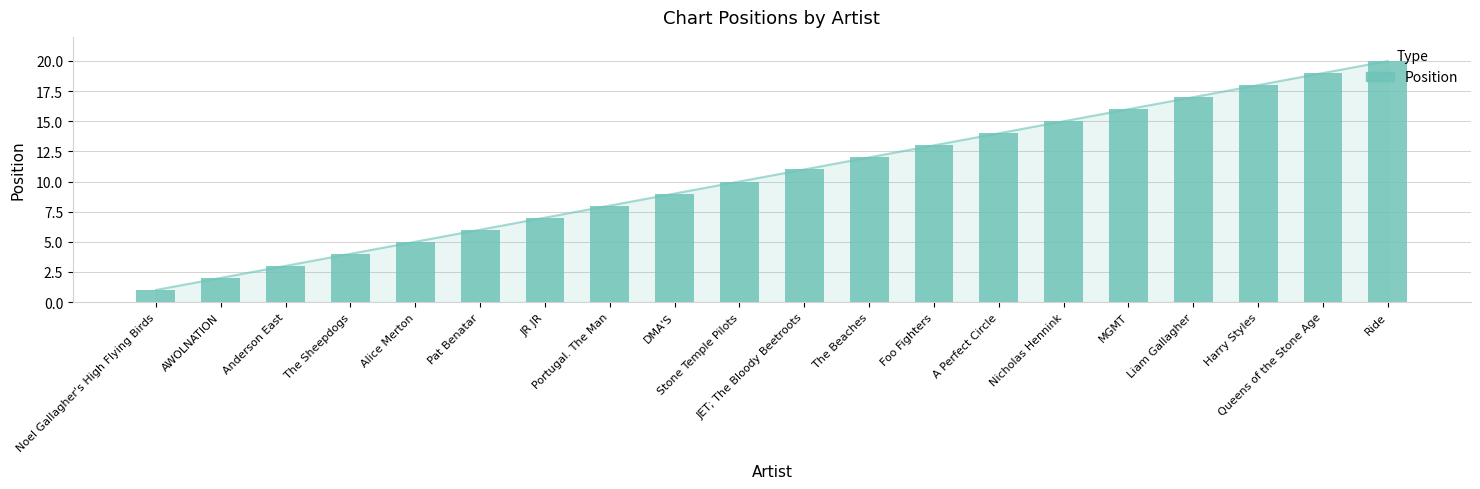

The chart shows a value of 6 at Pat Benatar. True or false?

True